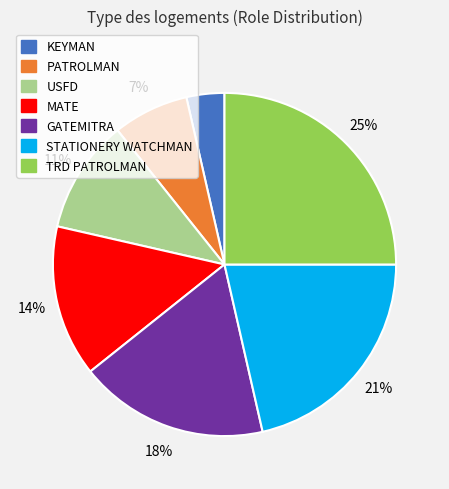

Is there any slice that represents more than half of the pie?

No